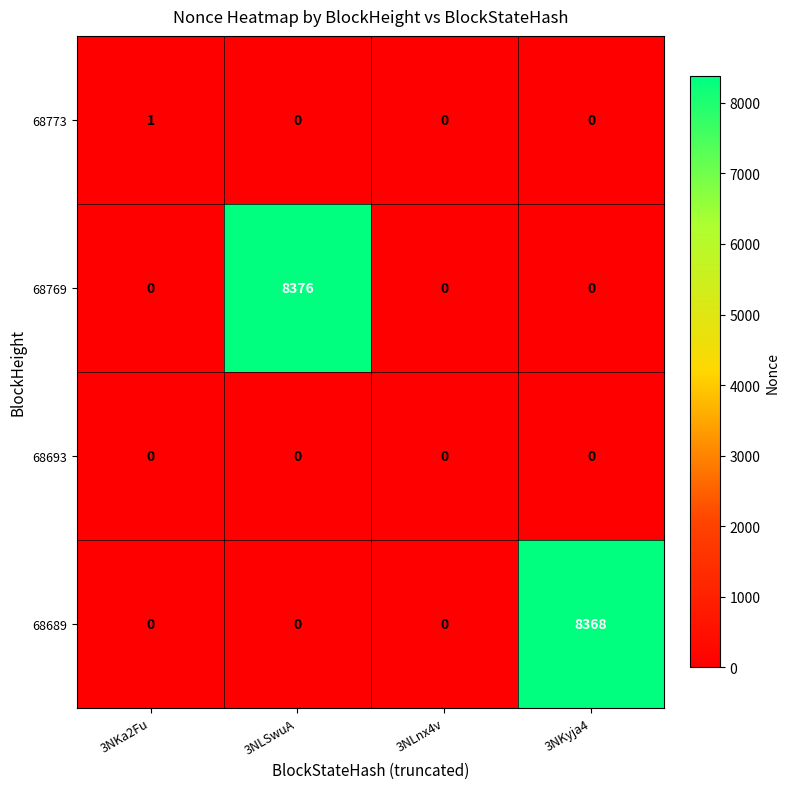

Reading left to right, extract all data points from this chart.

68773: 3NKa2Fu=1	3NLSwuA=0	3NLnx4v=0	3NKyja4=0
68769: 3NKa2Fu=0	3NLSwuA=8376	3NLnx4v=0	3NKyja4=0
68693: 3NKa2Fu=0	3NLSwuA=0	3NLnx4v=0	3NKyja4=0
68689: 3NKa2Fu=0	3NLSwuA=0	3NLnx4v=0	3NKyja4=8368